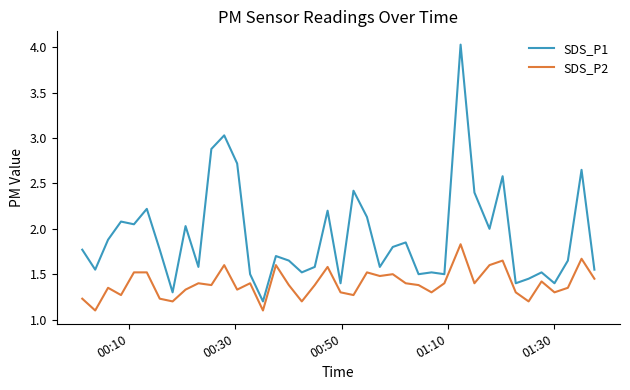

What is the sum of all SDS_P1 values?

76.5